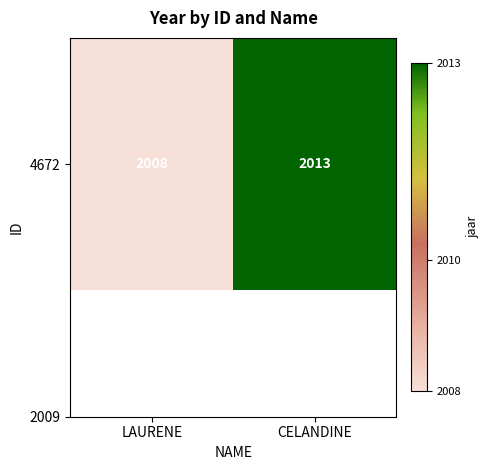

Which has a higher value, LAURENE or CELANDINE?

CELANDINE